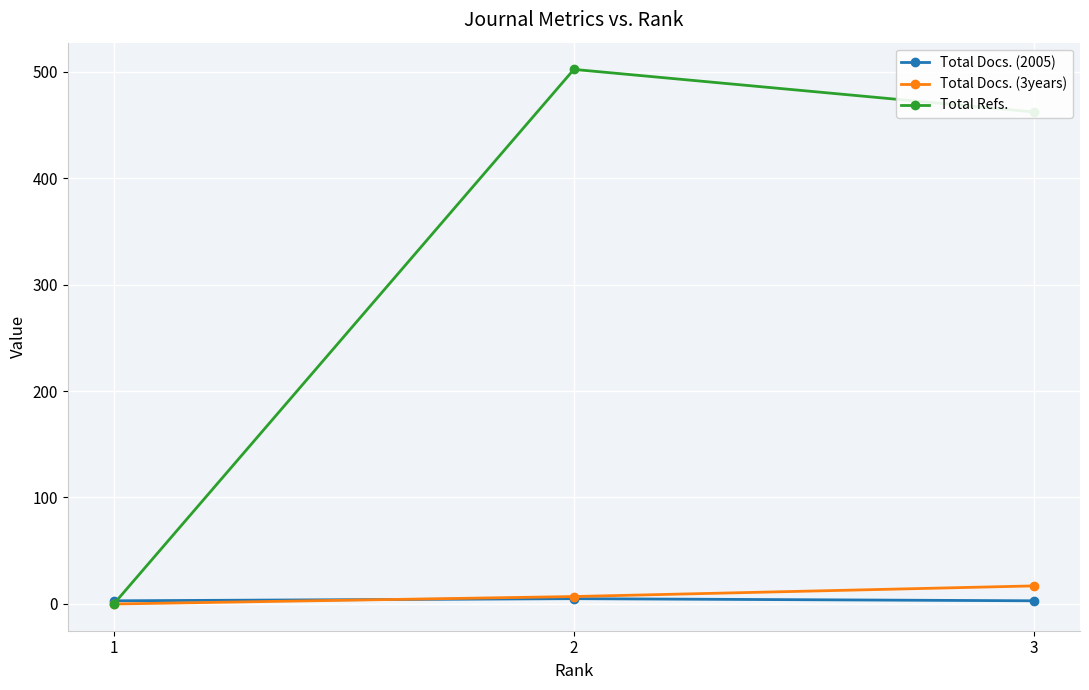

Which series has the widest spread of values?

Total Refs.